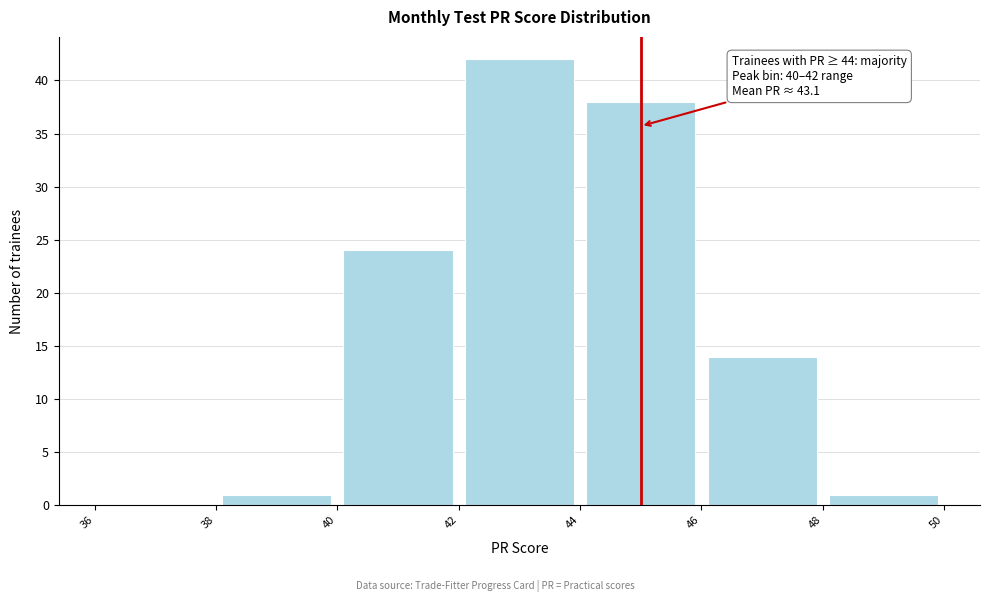

Over which range of the x-axis is the bar tallest?

42 to 44